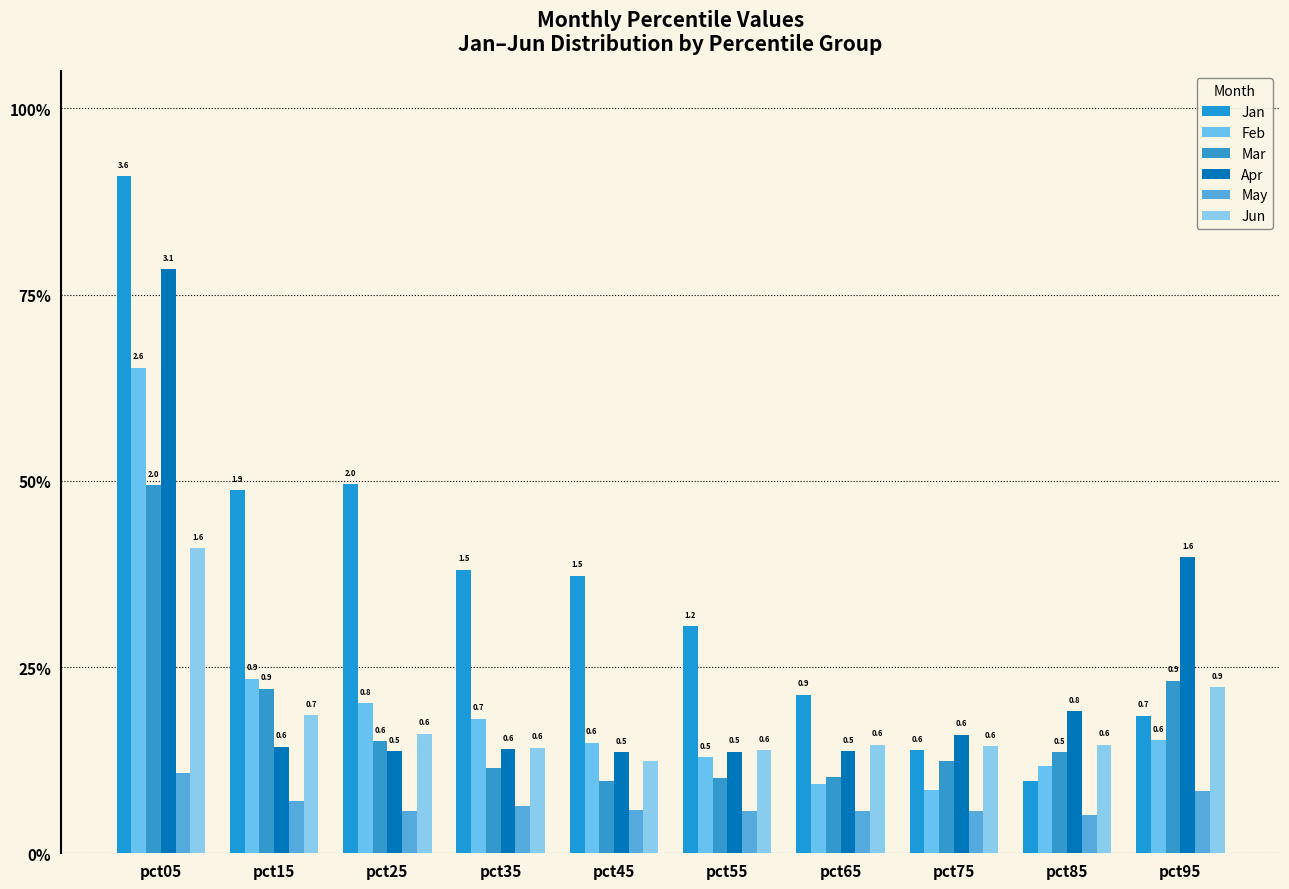

Does the chart contain stacked bars?

No